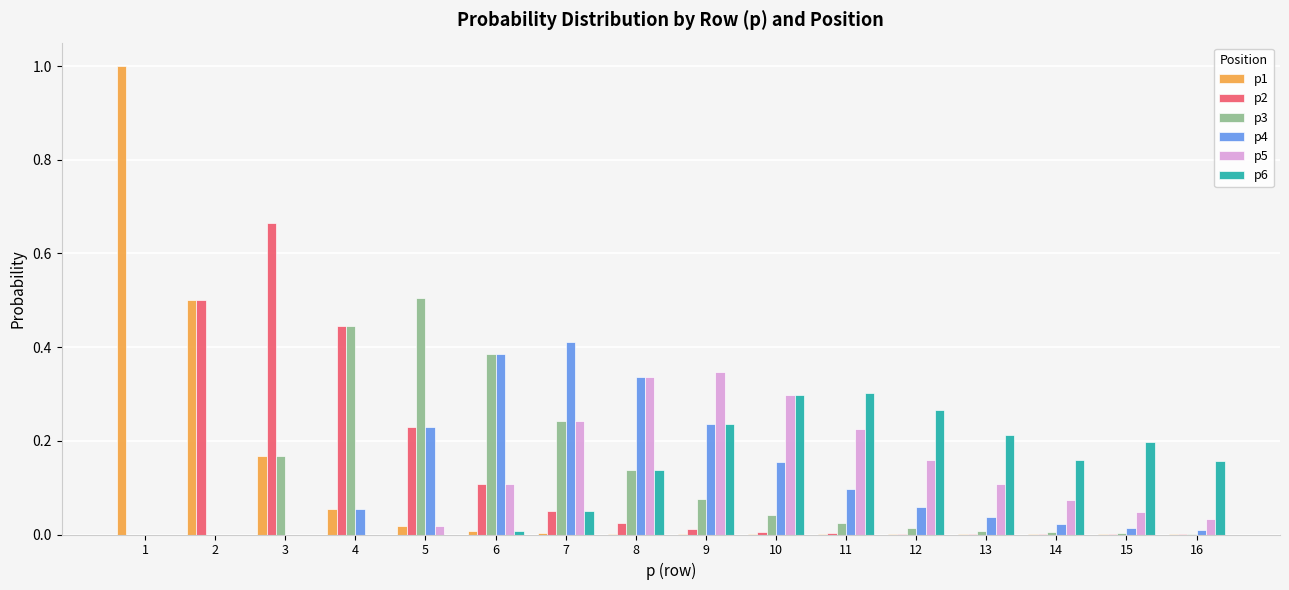

What is the maximum value shown in the chart?

1.0